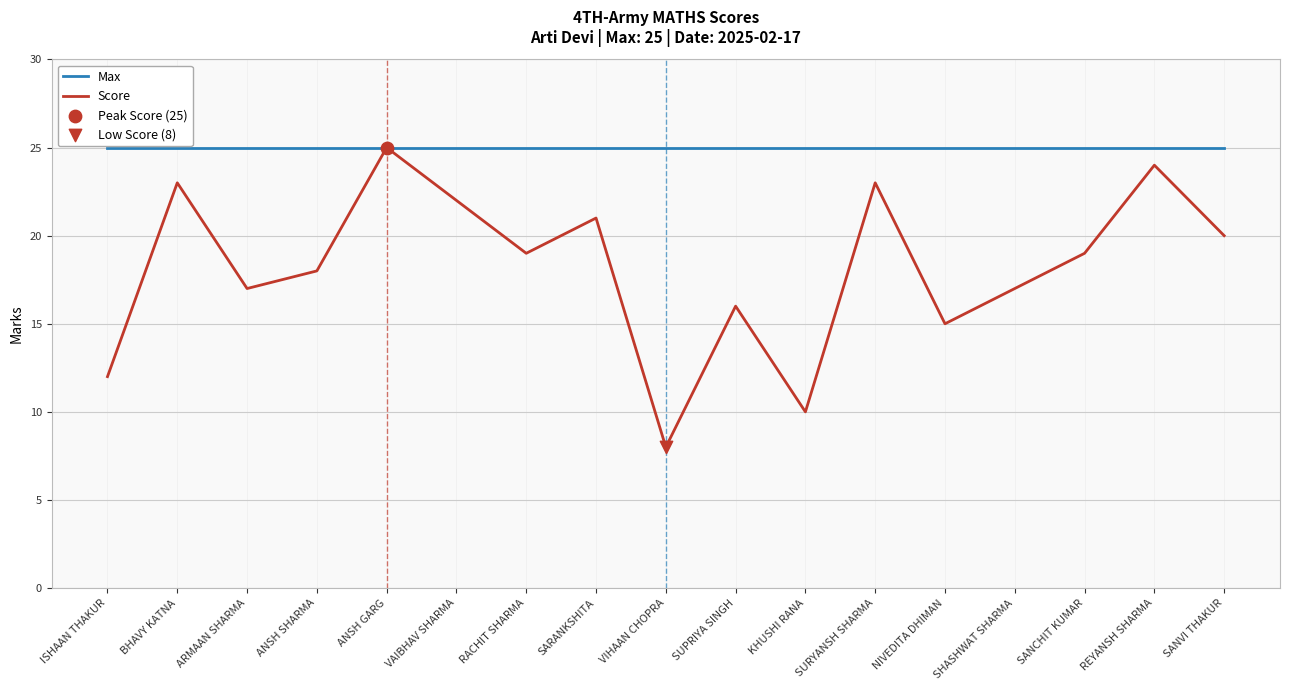

Is it true that Max equals 16 at RACHIT SHARMA?

False